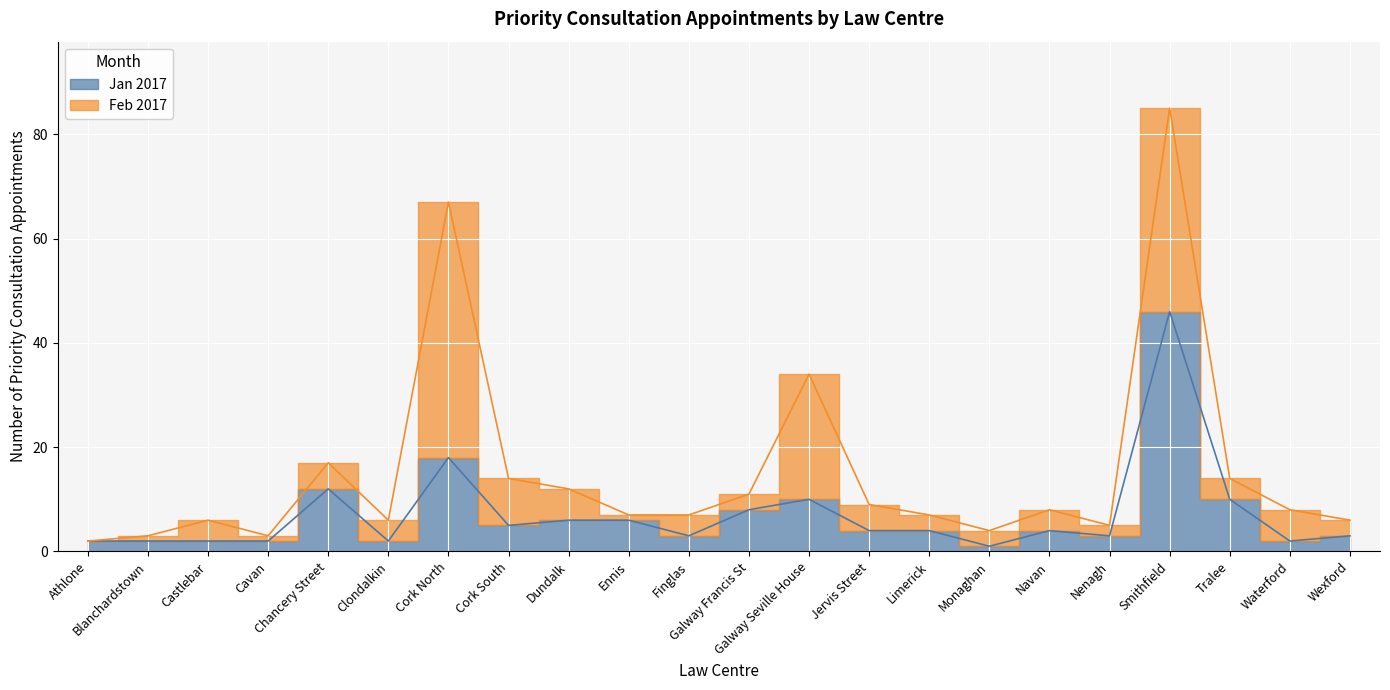

Which category has the highest value across all series?

Smithfield